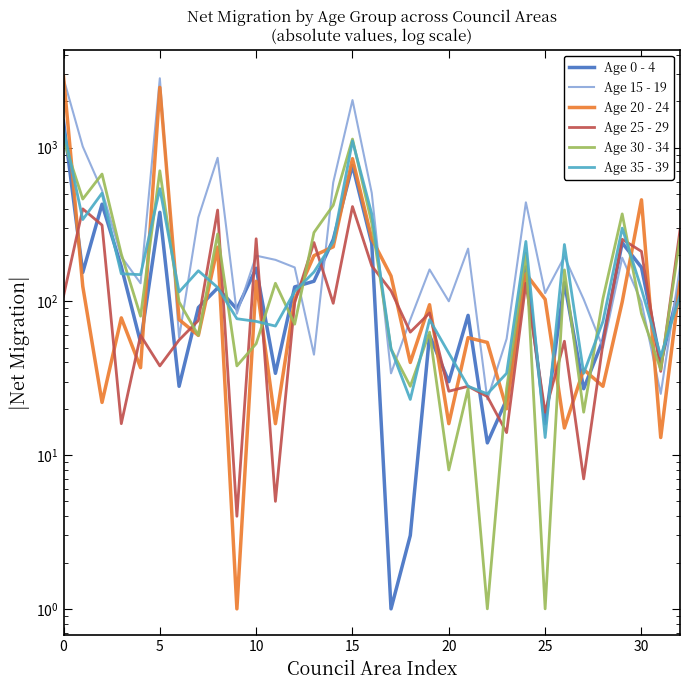

True or false: Age 25 - 29 and Age 30 - 34 cross at least once.

True